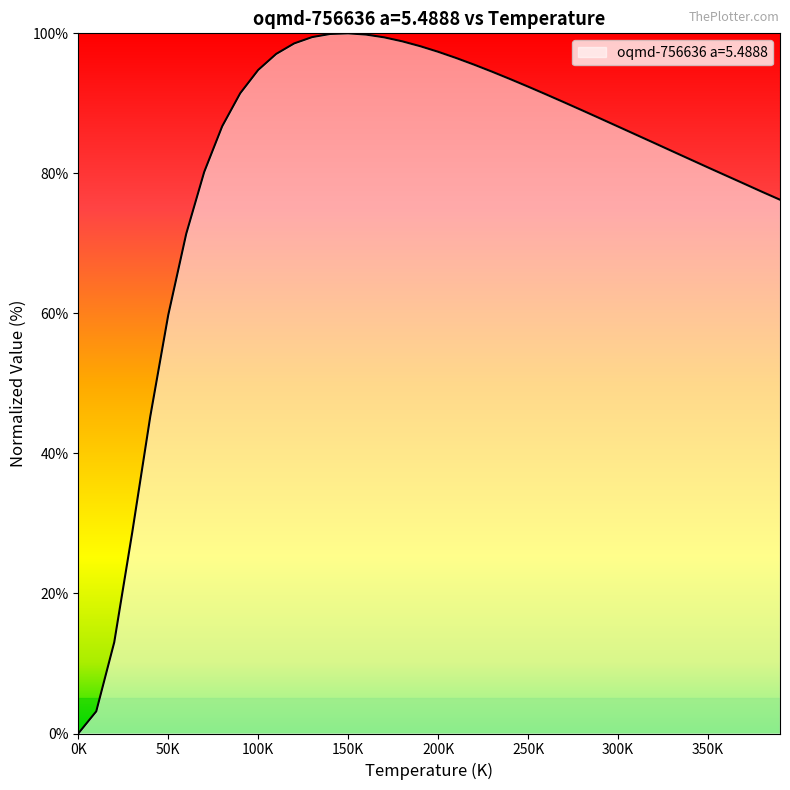

What is the maximum value shown in the chart?

100.0